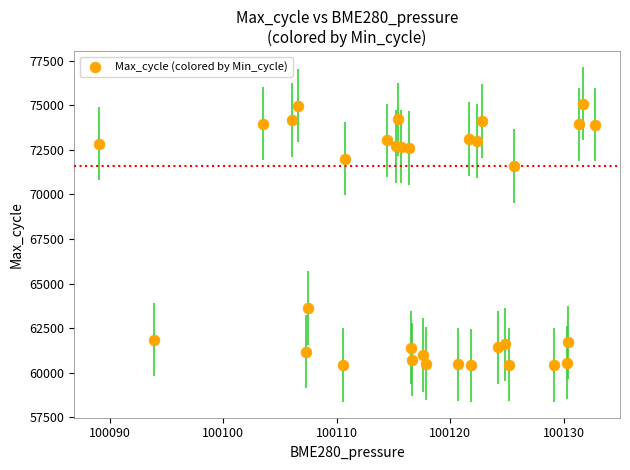

What Y value in the scatter plot is closest to 67754?

71602